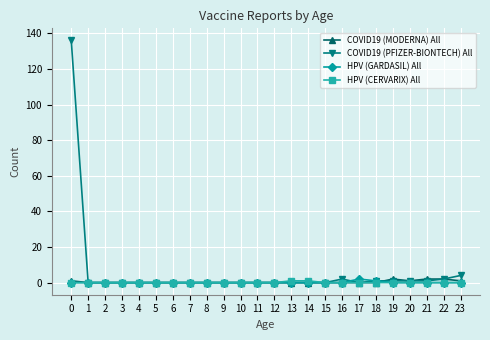

The COVID19 (MODERNA) All series shows 0 at 7. True or false?

True